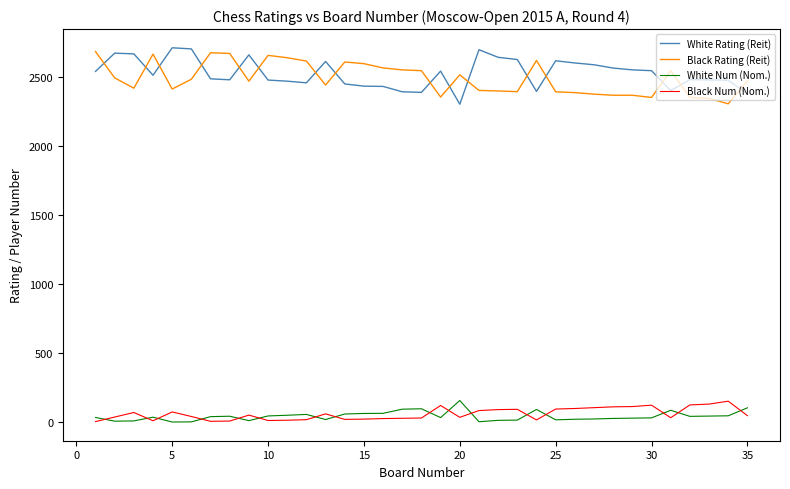

What is the maximum value for White Num (Nom.)?

157